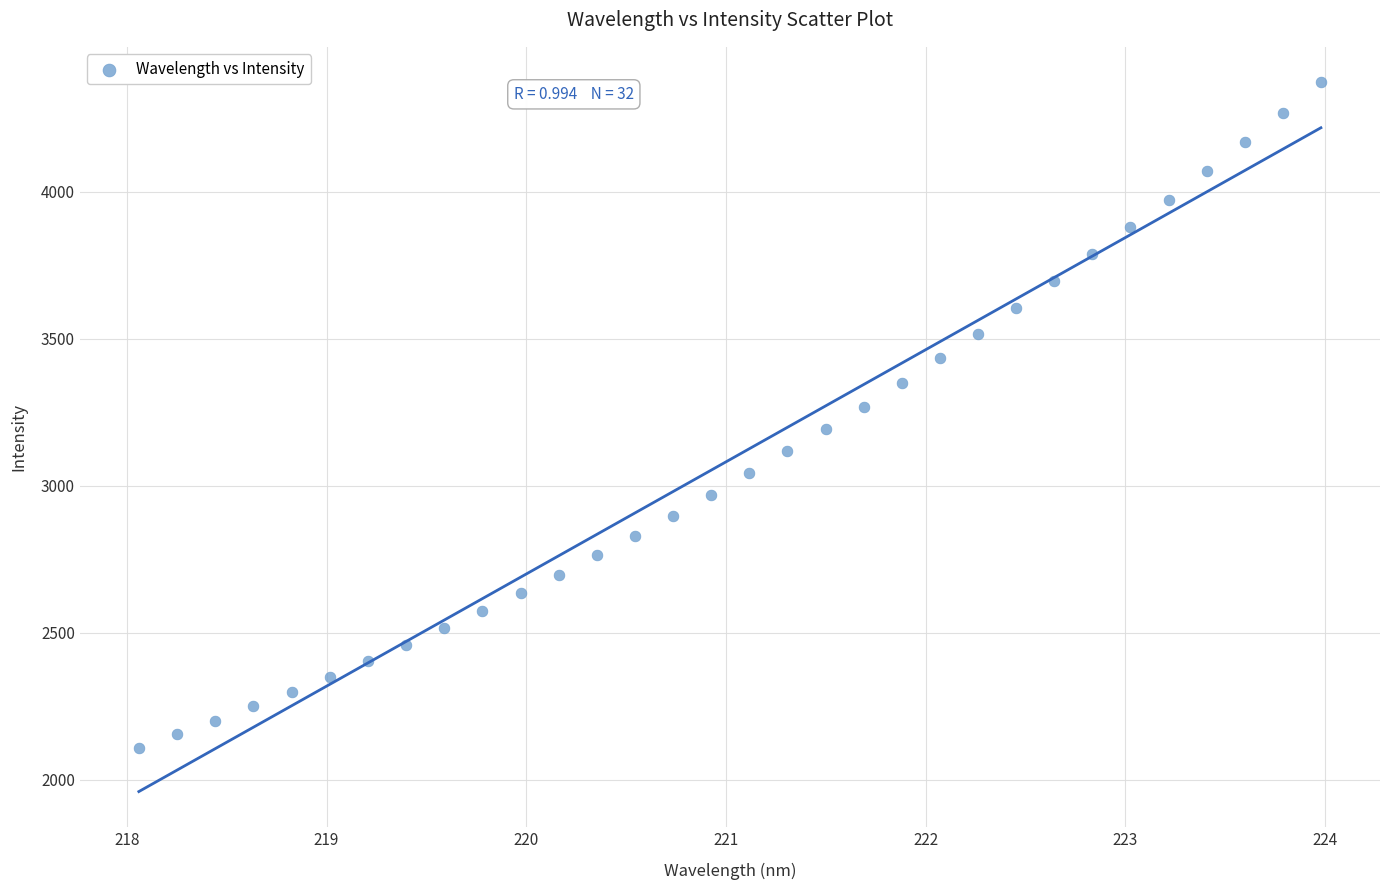

What is the range of X values (max minus min)?

5.9